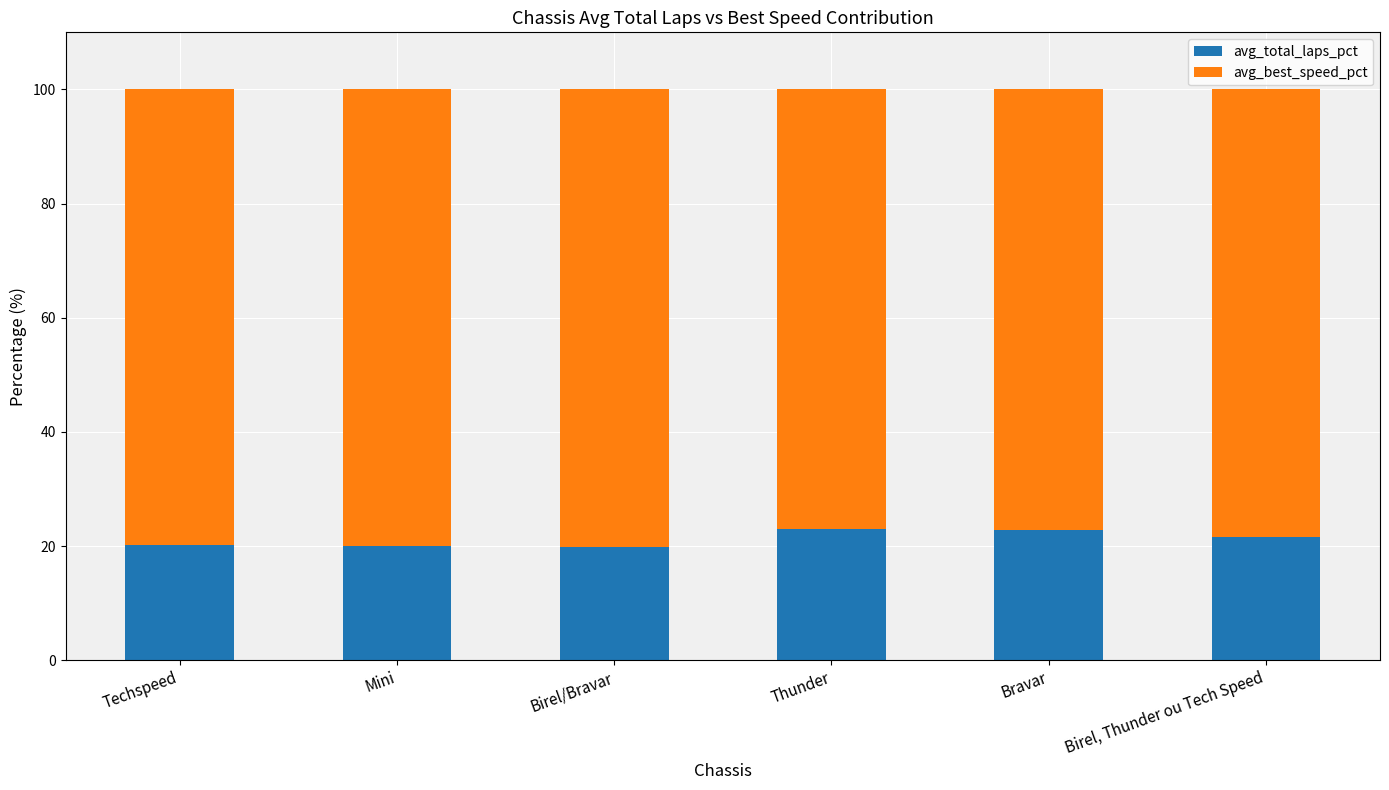

What is the sum of all avg_total_laps_pct values?

127.5